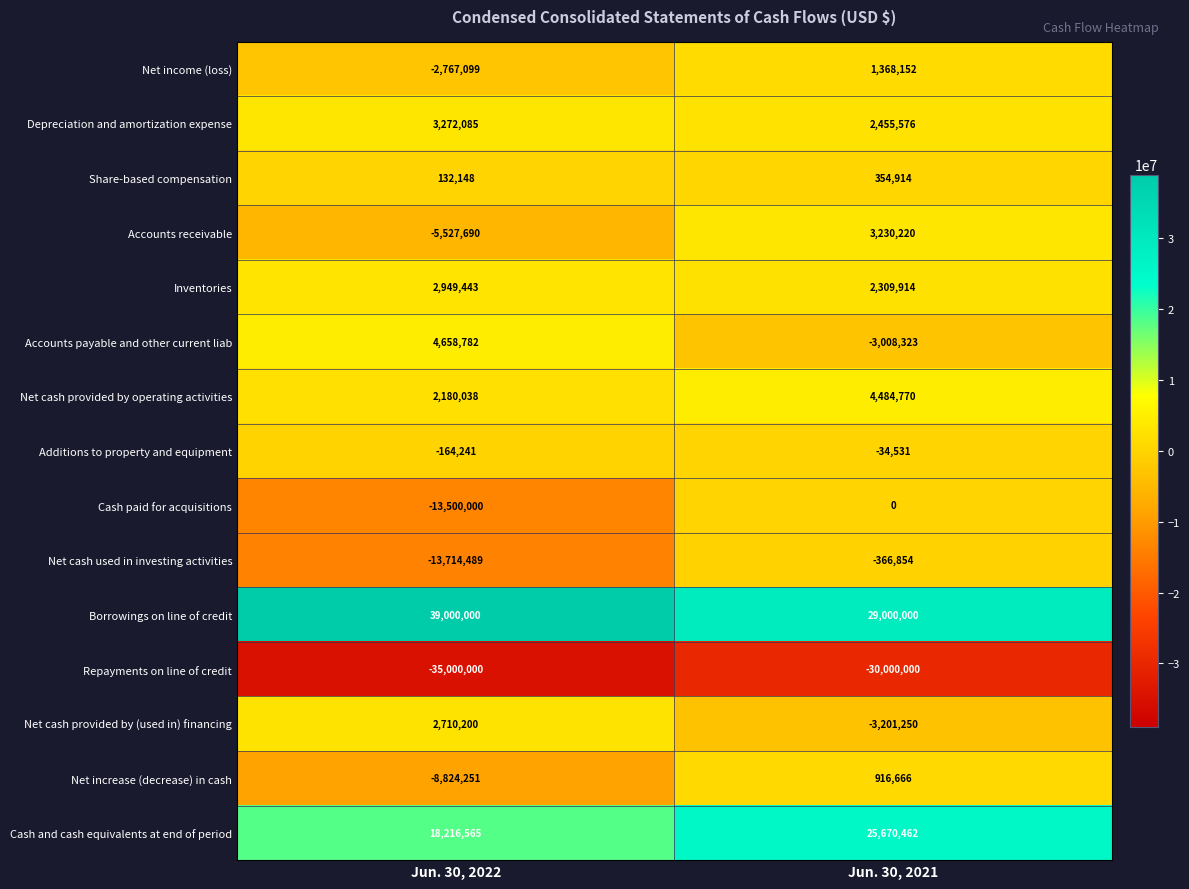

What is the sum of the Inventories values at Jun. 30, 2022 and Jun. 30, 2021?

5259357